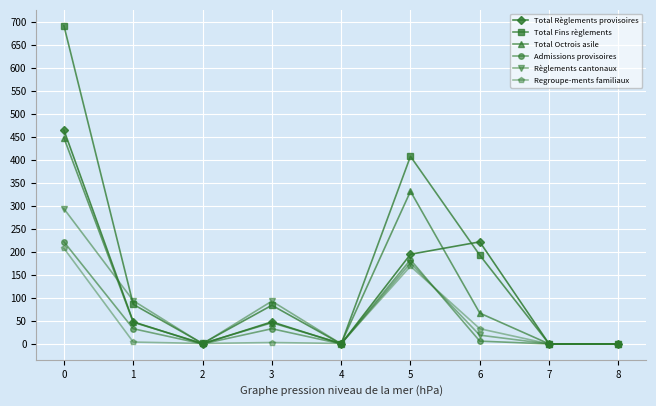

Rank the series by their maximum value, from highest to lowest.

Total Fins règlements, Total Règlements provisoires, Total Octrois asile, Règlements cantonaux, Admissions provisoires, Regroupe-ments familiaux